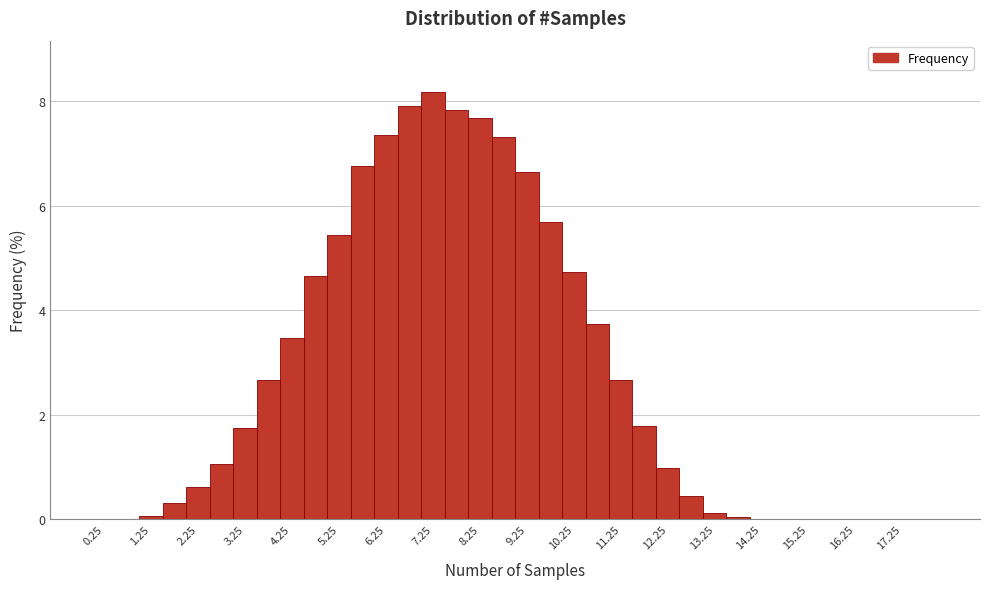

What is the height of the bar covering 3.0 to 3.5 on the x-axis? The values are not printed on the chart, so give them approximately, as read against the axis.

1.8